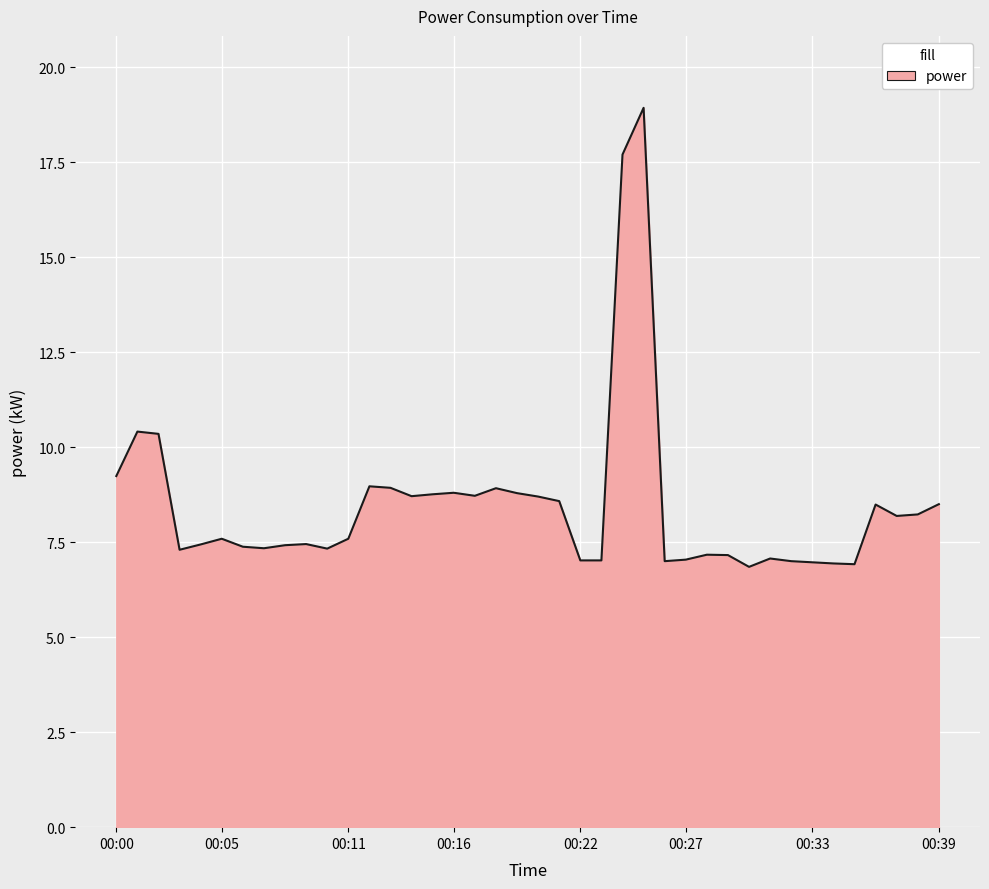

What is the greatest value displayed?

18.9